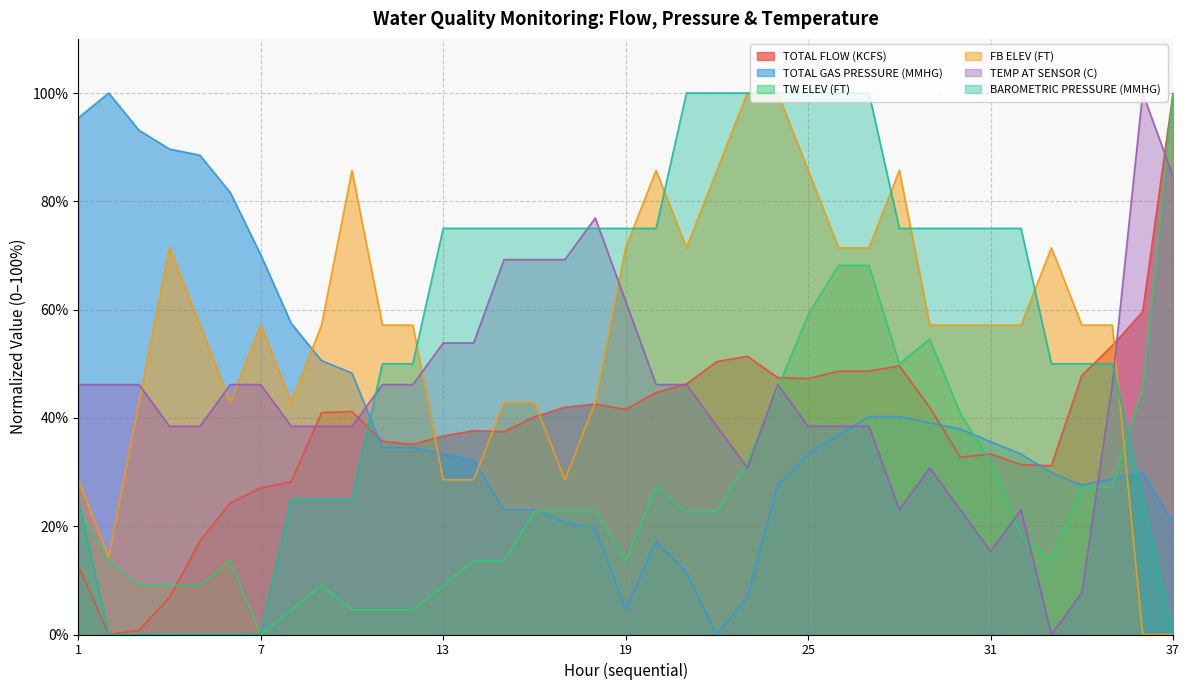

Does the chart have visible grid lines?

Yes